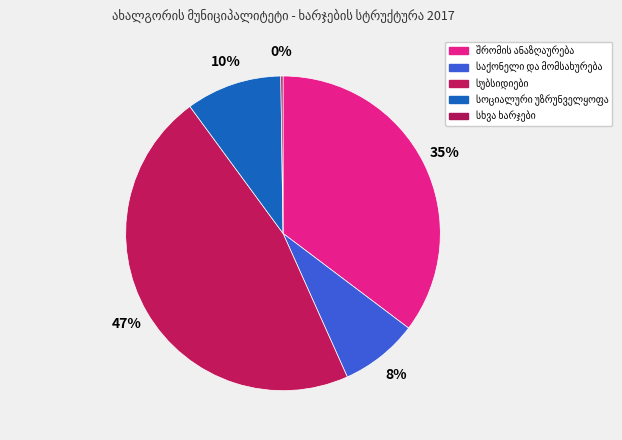

Combined, what portion of the pie is შრომის ანაზღაურება and საქონელი და მომსახურება?

43.3%